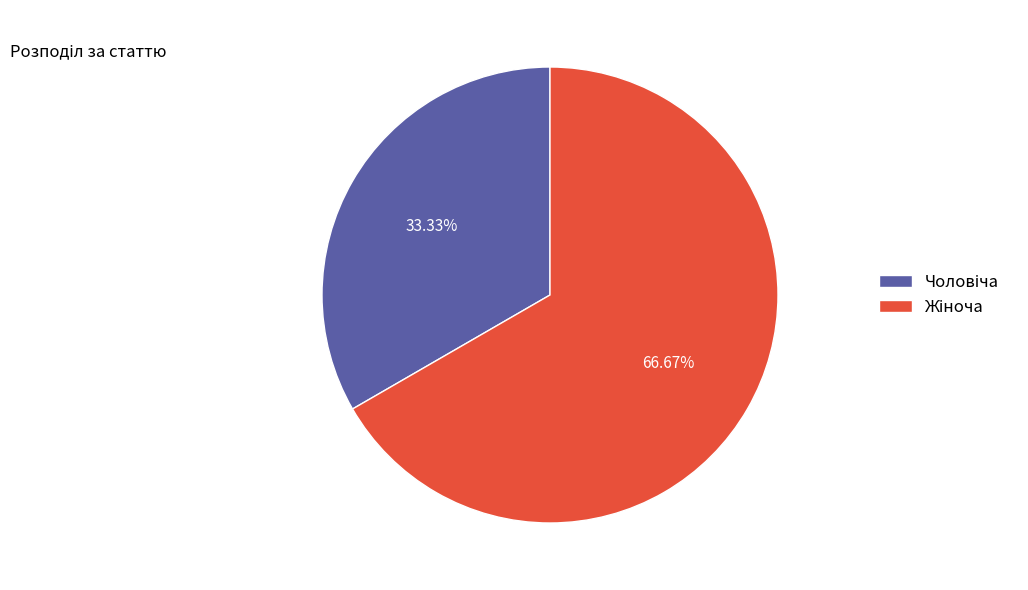

Is there a majority slice in this chart?

Yes